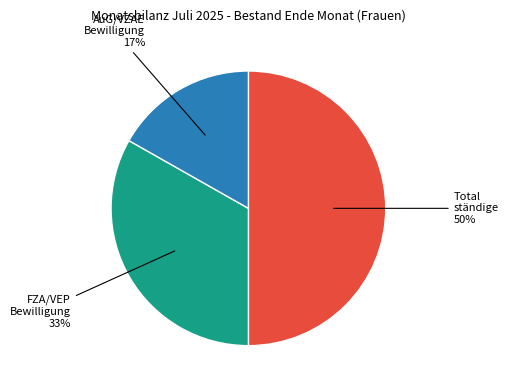

To the nearest percent, what is the average slice percentage?

33%